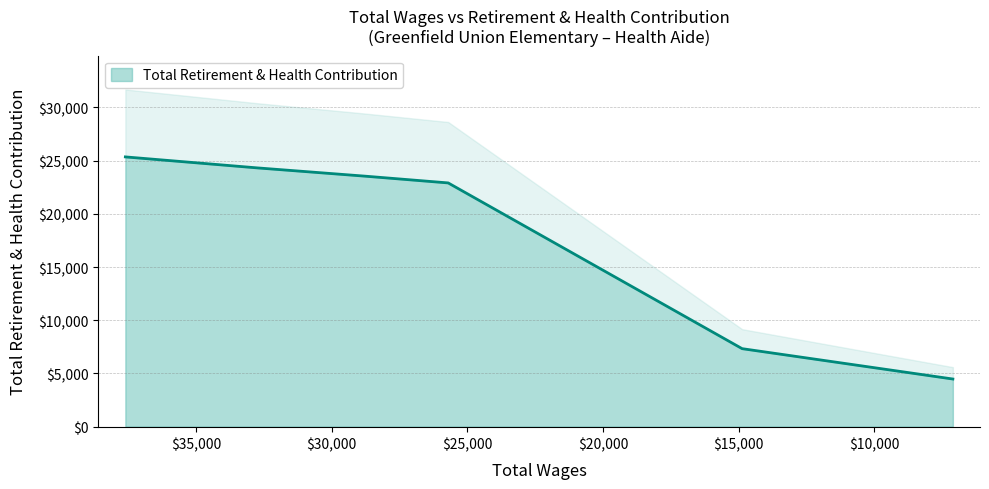

Count the number of data series in this chart.

1